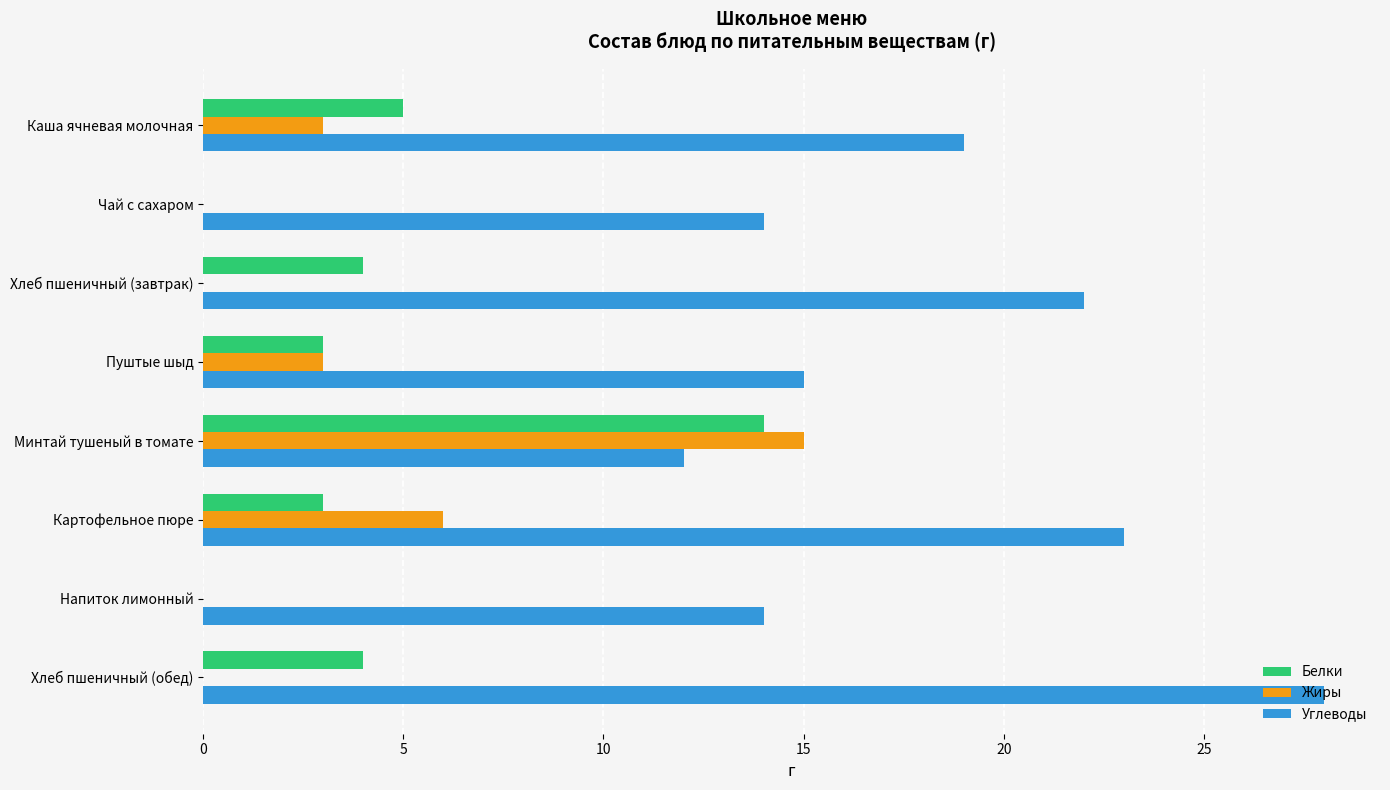

True or false: Белки has a value of 1 at Пуштые шыд.

False